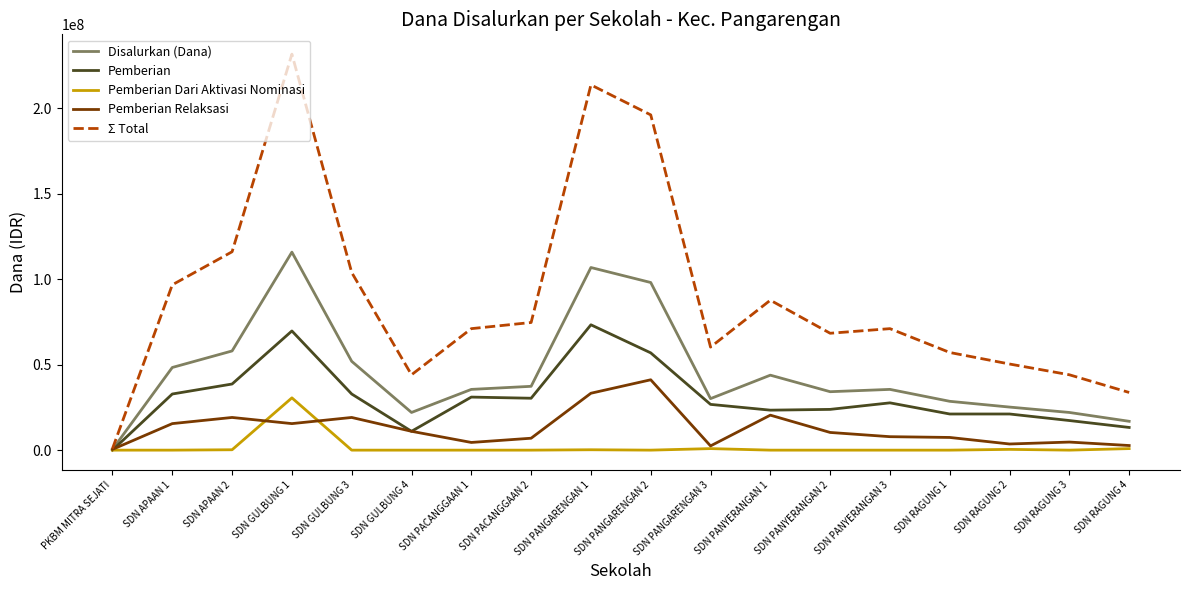

Rank the series by their maximum value, from lowest to highest.

Pemberian Dari Aktivasi Nominasi, Pemberian Relaksasi, Pemberian, Disalurkan (Dana), Σ Total